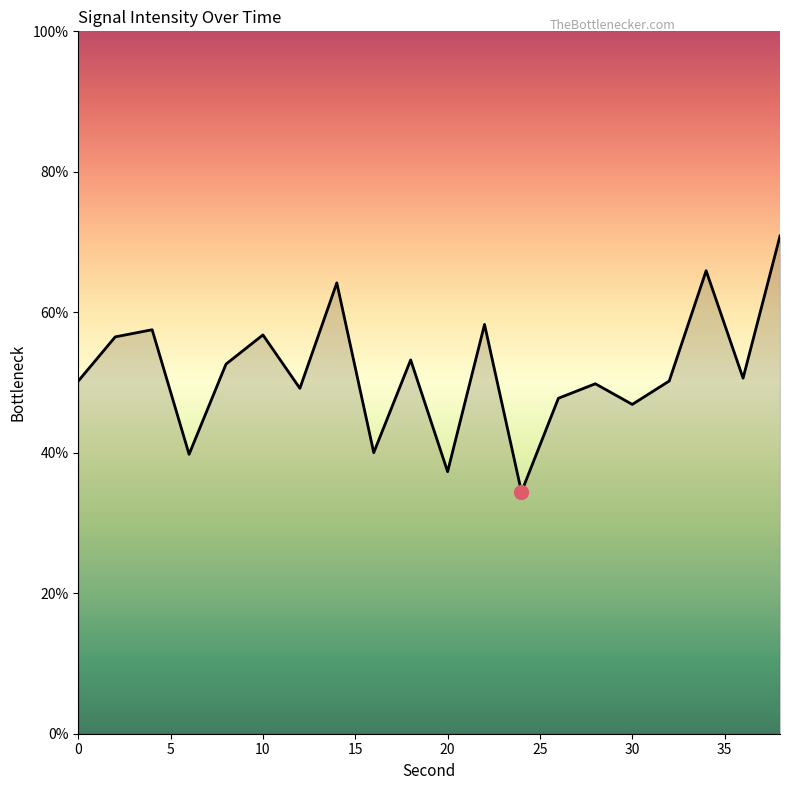

What is the greatest value displayed?

70.9